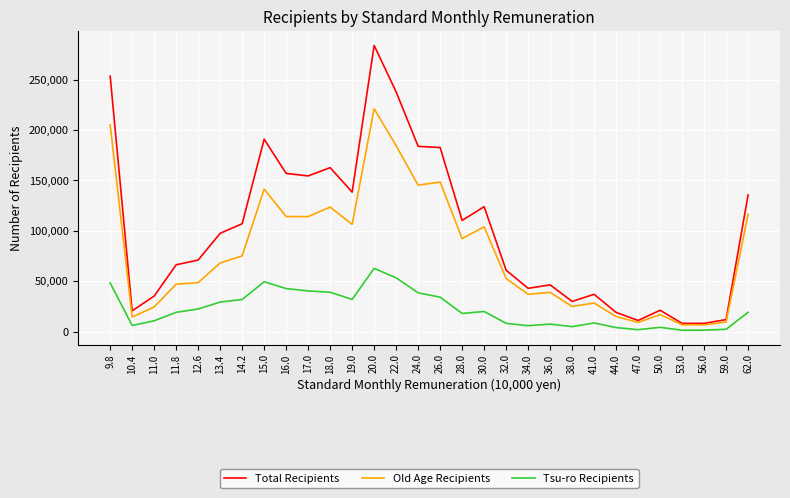

Count the number of categories in the chart.

30